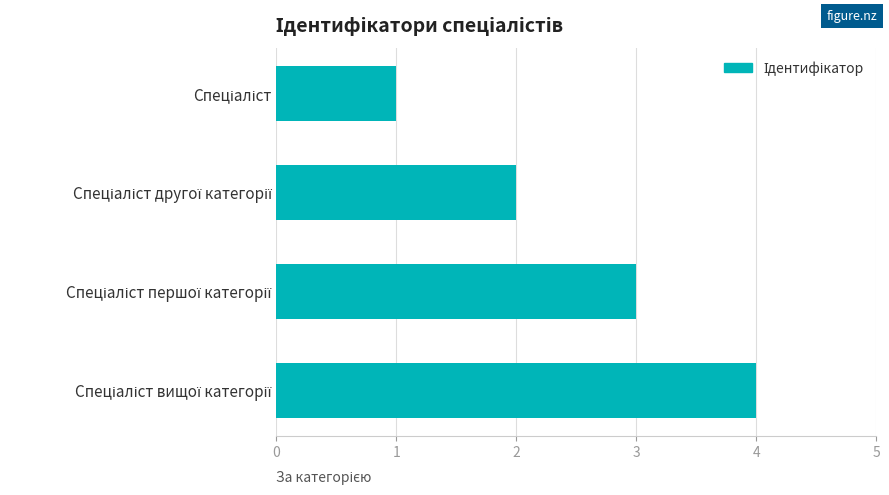

What is the difference between the maximum and minimum values?

3